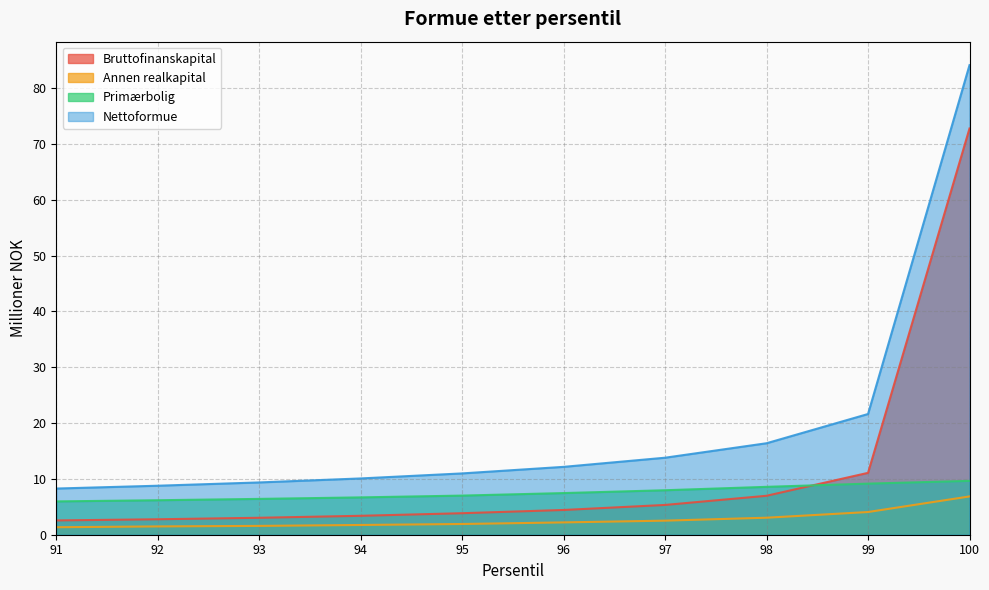

What is the value of the Annen realkapital point at the 10th from the left?

6.9